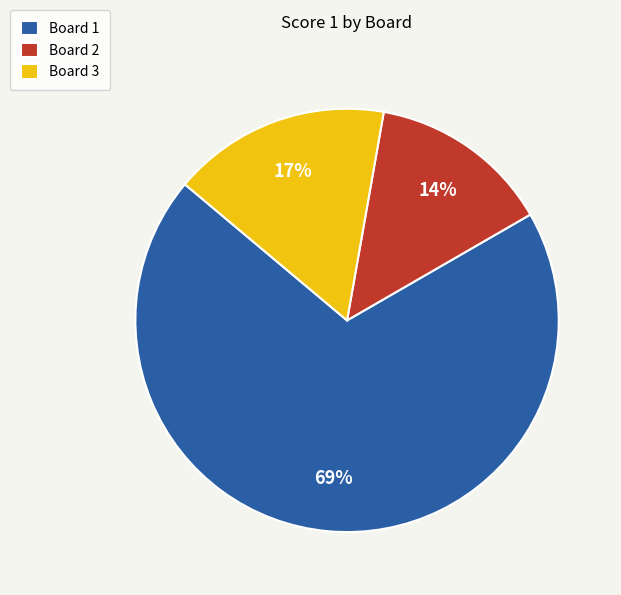

To the nearest percent, what is the average slice percentage?

33%